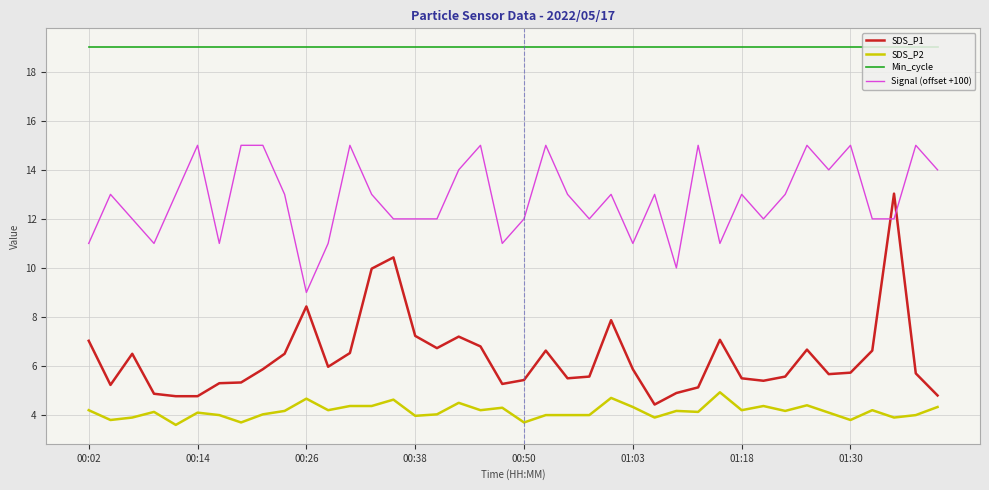

What is the difference between the second highest and minimum values in the SDS_P2 series?

1.1